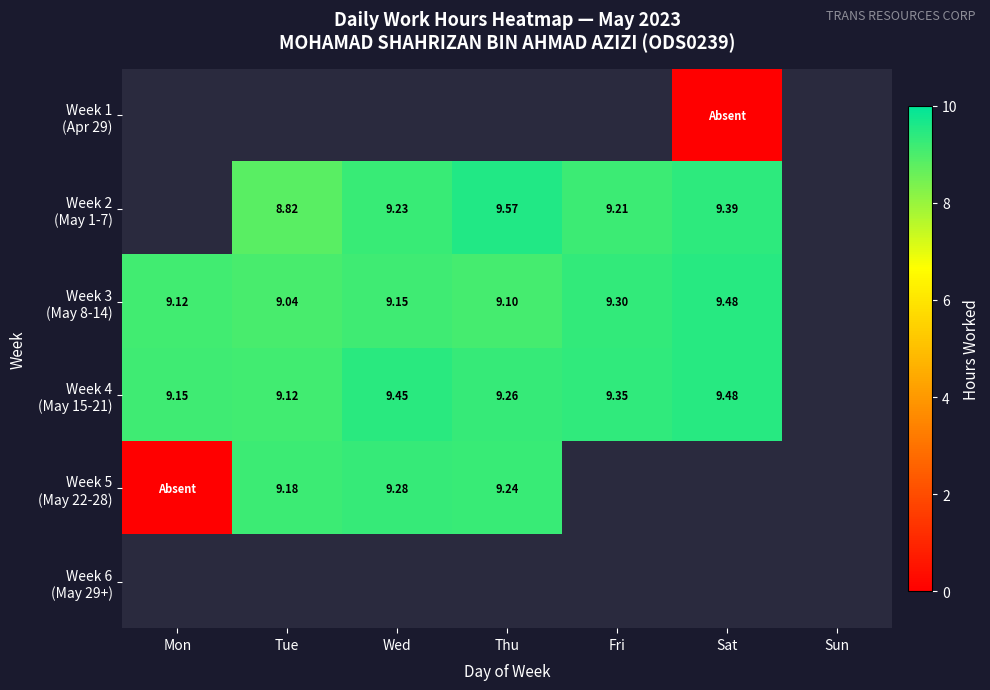

Is the value of Week 5 (May 22-28) at Sun greater than the value of Week 3 (May 8-14) at Mon?

No